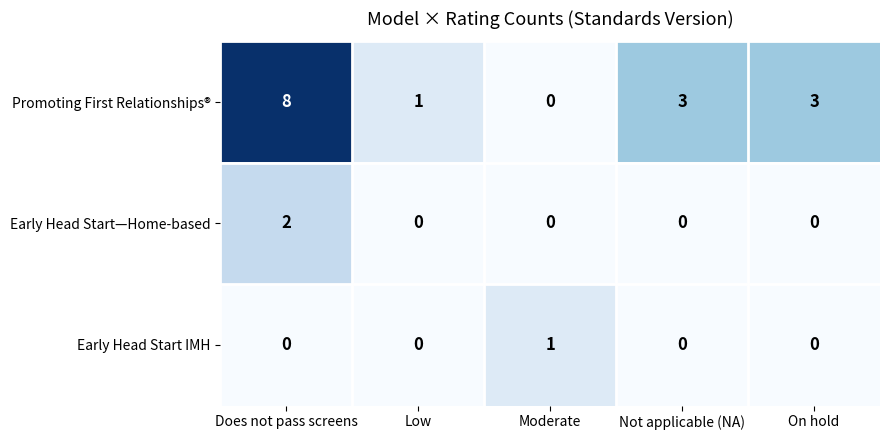

Reading right to left, list all the values displayed in this chart.

Promoting First Relationships®: On hold=3	Not applicable (NA)=3	Moderate=0	Low=1	Does not pass screens=8
Early Head Start—Home-based: On hold=0	Not applicable (NA)=0	Moderate=0	Low=0	Does not pass screens=2
Early Head Start IMH: On hold=0	Not applicable (NA)=0	Moderate=1	Low=0	Does not pass screens=0